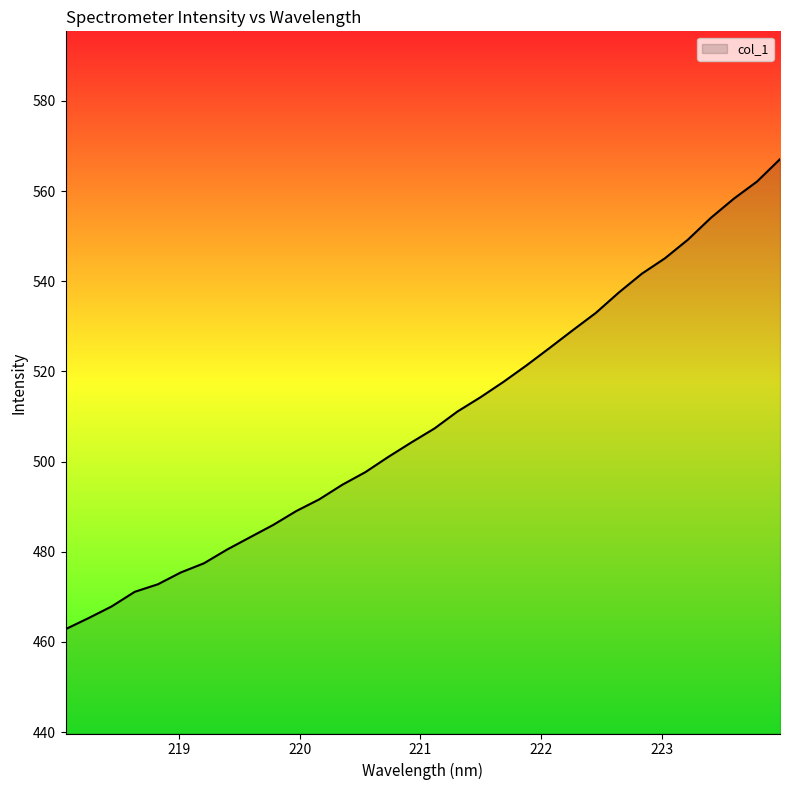

What is the minimum value shown in the chart?

462.8